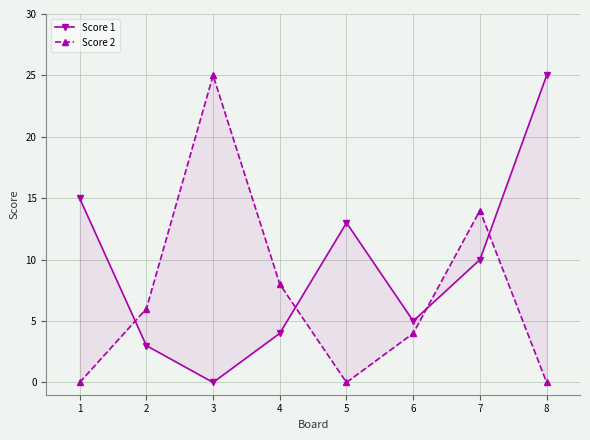

In Score 1, how many points are higher than both neighbors (excluding endpoints)?

1